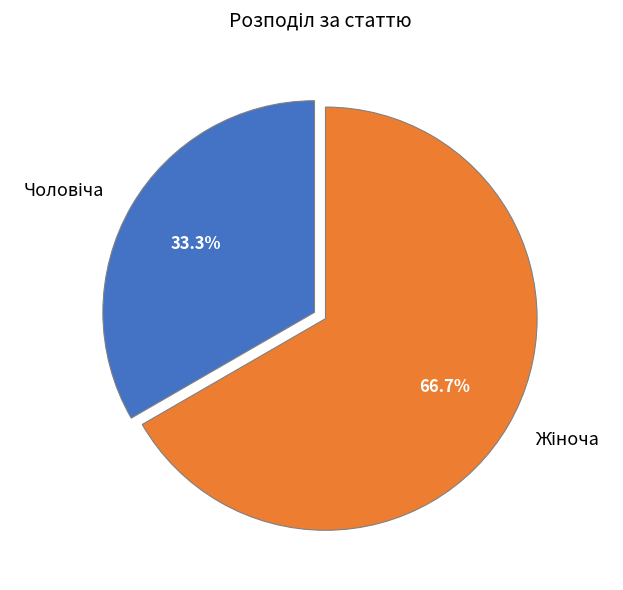

To the nearest percent, what is the difference between the largest and smallest slice percentages?

33%